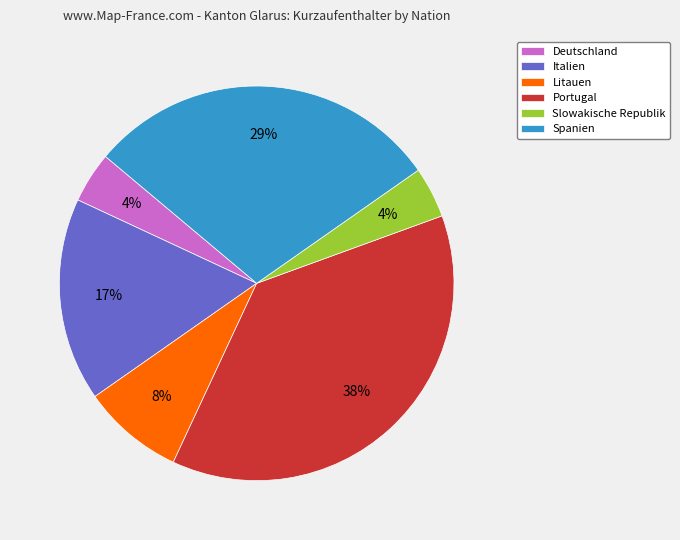

What percentage is the Portugal slice, to the nearest percent?

38%